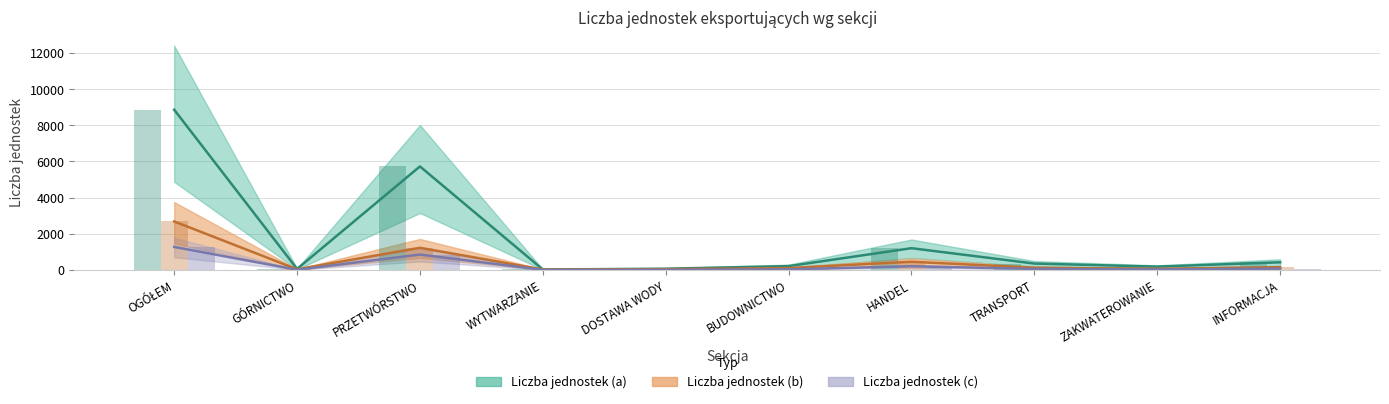

What is the value of the Liczba jednostek (c) bar at the 8th from the left?

55